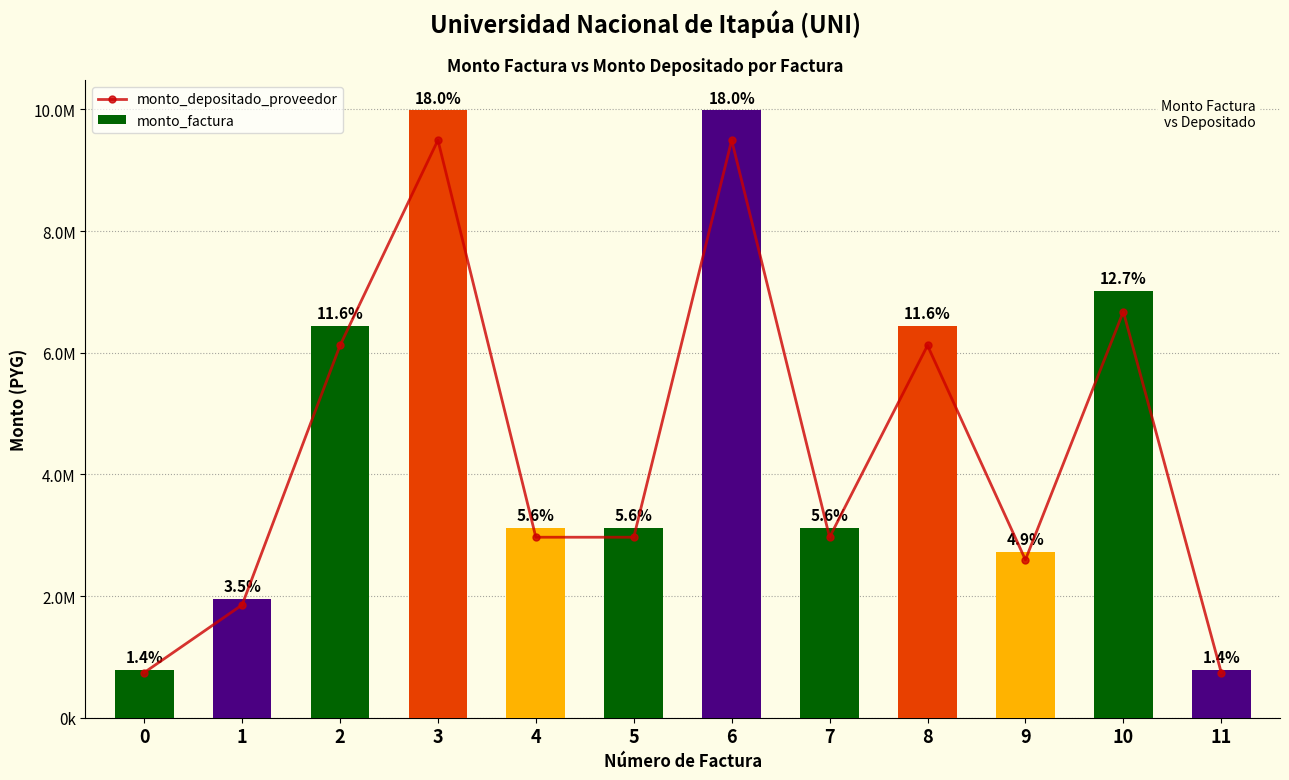

Reading right to left, transcribe all the data shown in this chart.

monto_depositado_proveedor: 11=741765	10=6675894	9=2596180	8=6119284	7=2967060	6=9494603	5=2967063	4=2967063	3=9494603	2=6119284	1=1854414	0=741765
monto_factura: 11=780000	10=7020000	9=2730000	8=6434700	7=3120000	6=9984000	5=3120000	4=3120000	3=9984000	2=6434700	1=1950000	0=780000